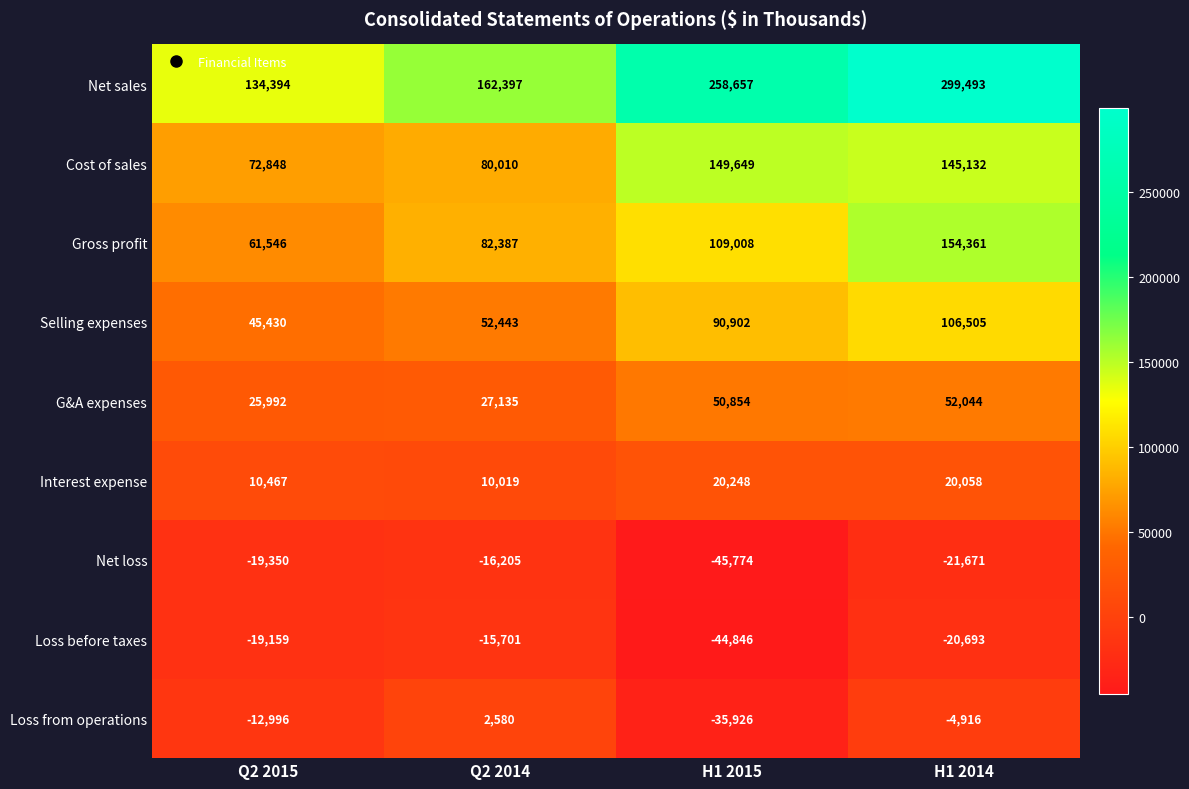

What value does the Loss from operations series have at Q2 2015, to the nearest 100?

-13000